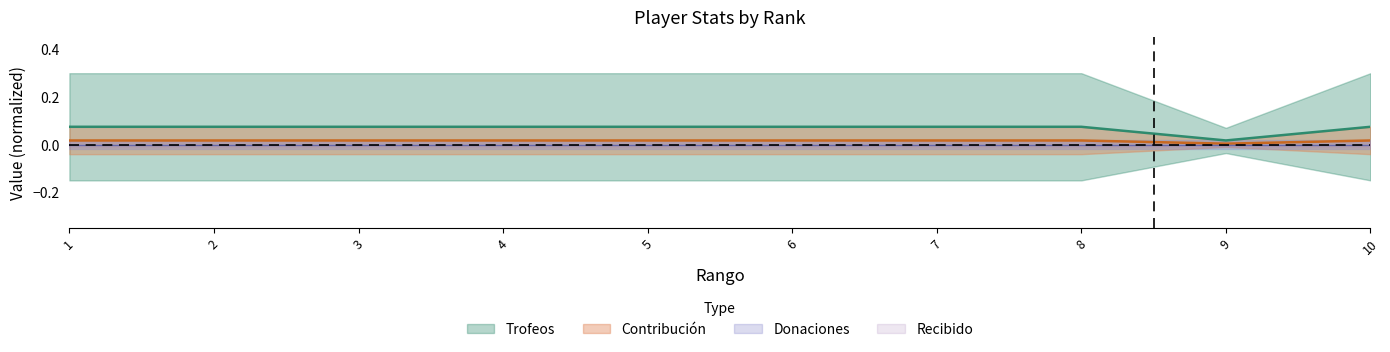

The Contribución series shows 0.0 at 7. True or false?

True